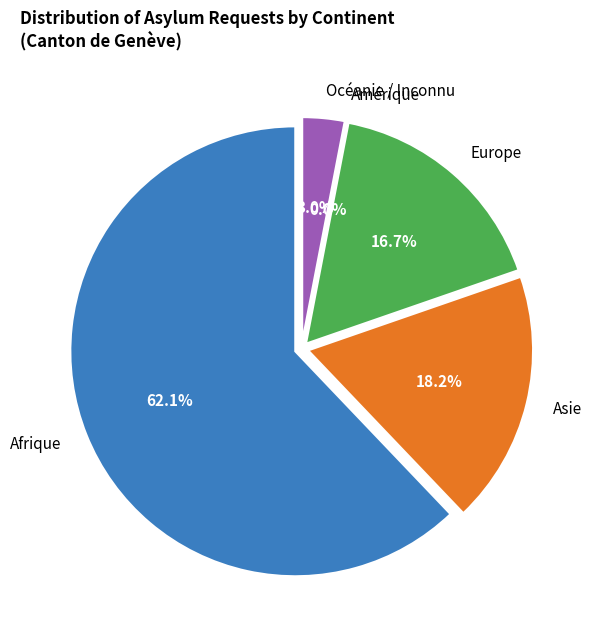

Between Amérique and Océanie / Inconnu, which is larger?

Océanie / Inconnu